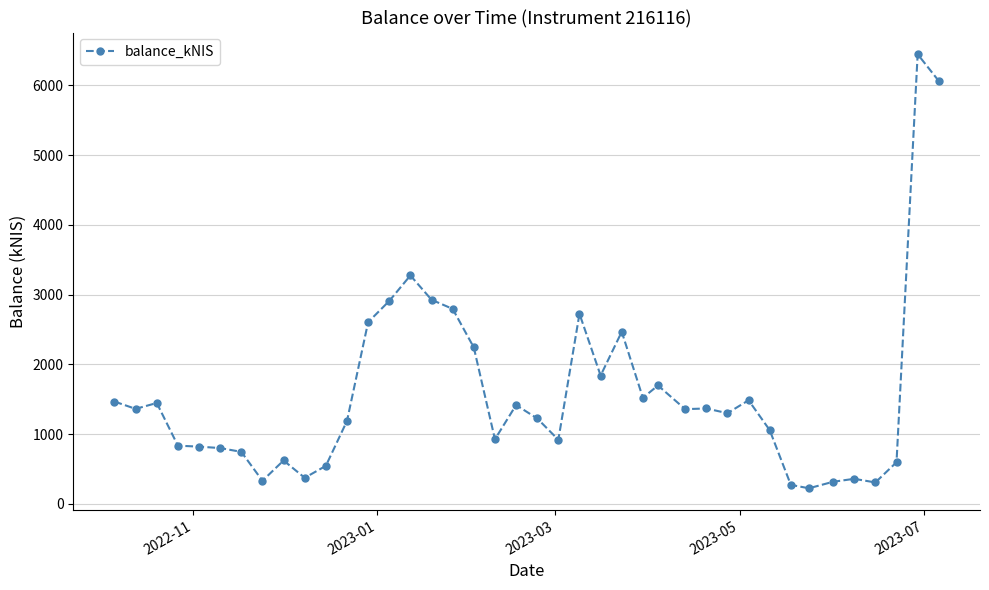

What is the maximum value shown in the chart?

6447.4